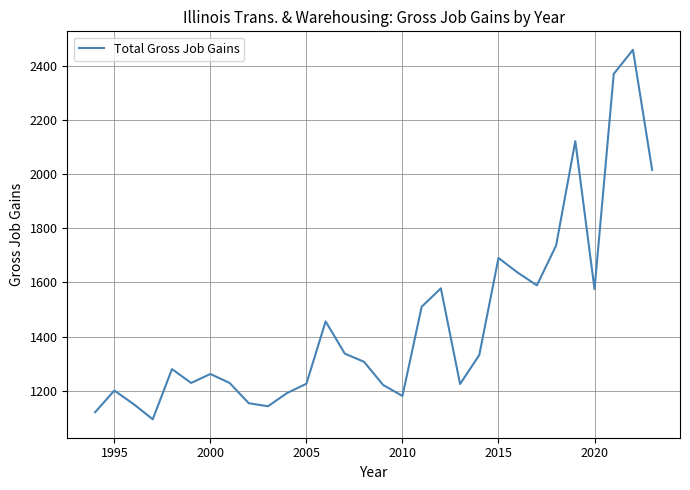

Is this an area chart (filled region under the line)?

No